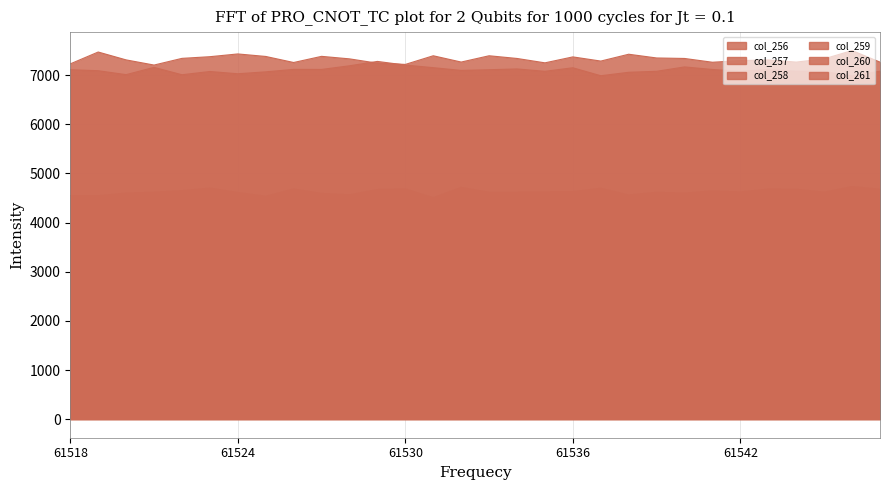

Reading left to right, what are all the values shown in this chart?

col_256: 46	53	63	59	57	44	55	49	43	52	60	50	51	44	61	54	47	59	48	60	33	65	45	58	52	54	50	55	51	47
col_257: 1091	1100	1174	1188	1225	1203	1191	1161	1150	1142	1179	1174	1207	1166	1085	1207	1165	1200	1190	1189	1129	1193	1171	1188	1170	1238	1172	1238	1244	1172
col_258: 4548	4544	4598	4617	4648	4700	4610	4534	4682	4592	4563	4671	4683	4505	4714	4615	4617	4623	4628	4696	4560	4615	4598	4644	4621	4680	4676	4617	4732	4676
col_259: 7227	7468	7308	7203	7339	7373	7429	7378	7255	7380	7329	7241	7216	7392	7264	7392	7337	7248	7369	7284	7423	7347	7337	7260	7294	7307	7263	7329	7498	7263
col_260: 7108	7088	7008	7156	7006	7072	7026	7065	7115	7114	7188	7277	7203	7150	7094	7108	7124	7076	7148	6986	7056	7076	7165	7113	7077	7109	7078	7072	6982	7078
col_261: 3610	3528	3581	3606	3424	3450	3454	3511	3524	3479	3545	3353	3625	3474	3460	3485	3470	3641	3487	3538	3583	3488	3409	3482	3503	3501	3544	3499	3430	3544